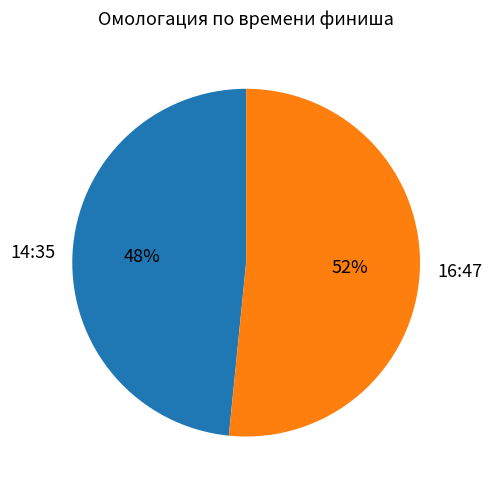

What is the largest slice in the pie chart?

16:47